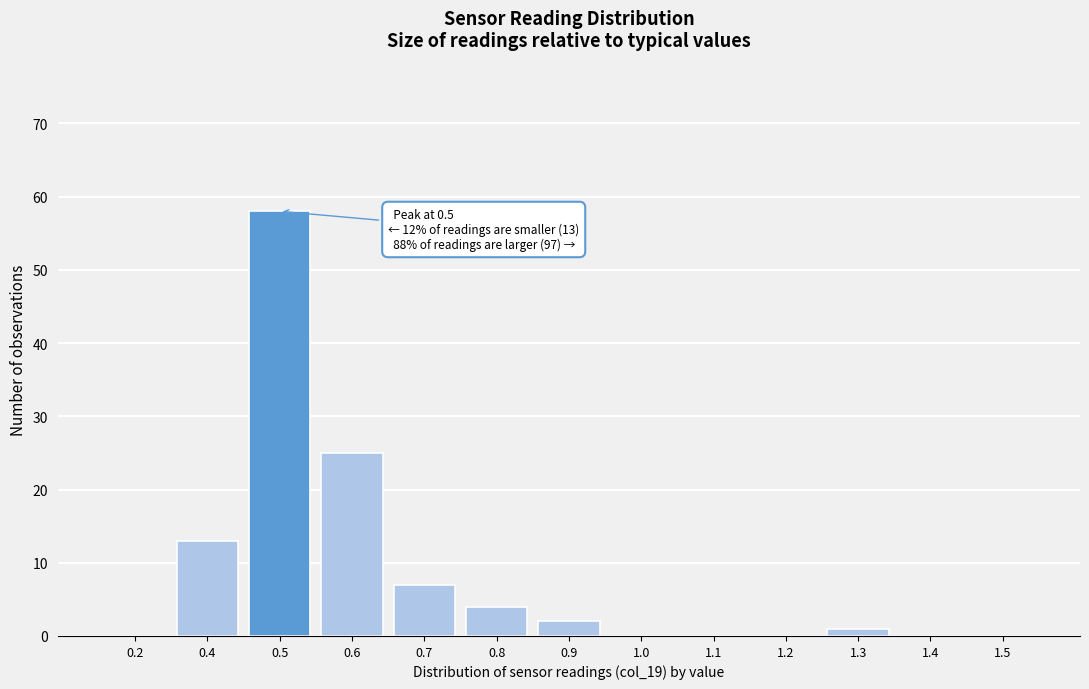

Reading left to right, extract all data points from this chart.

0.2=0	0.4=13	0.5=58	0.6=25	0.7=7	0.8=4	0.9=2	1.0=0	1.1=0	1.2=0	1.3=1	1.4=0	1.5=0